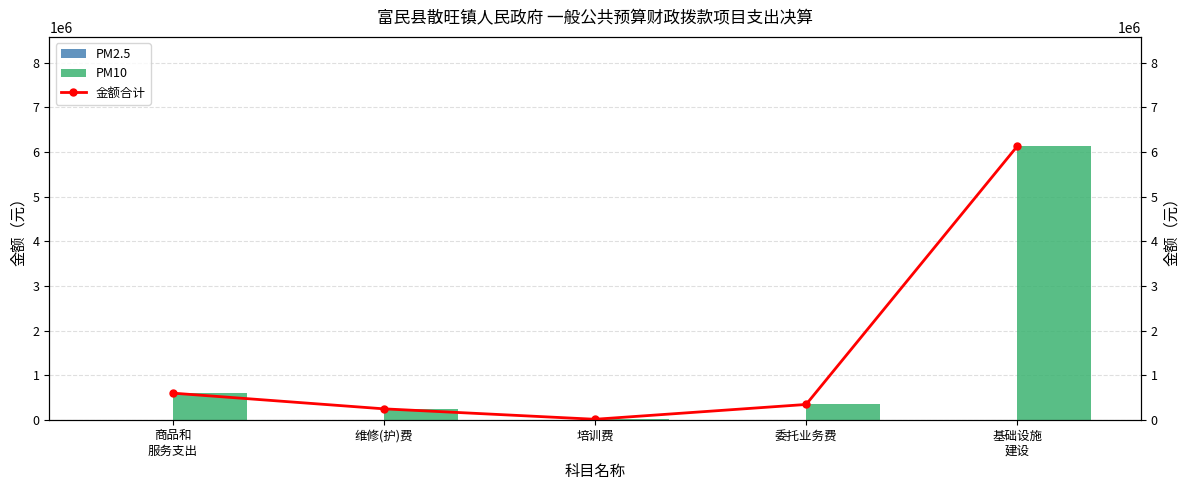

Which series changed the most between 商品和
服务支出 and 基础设施
建设?

PM10